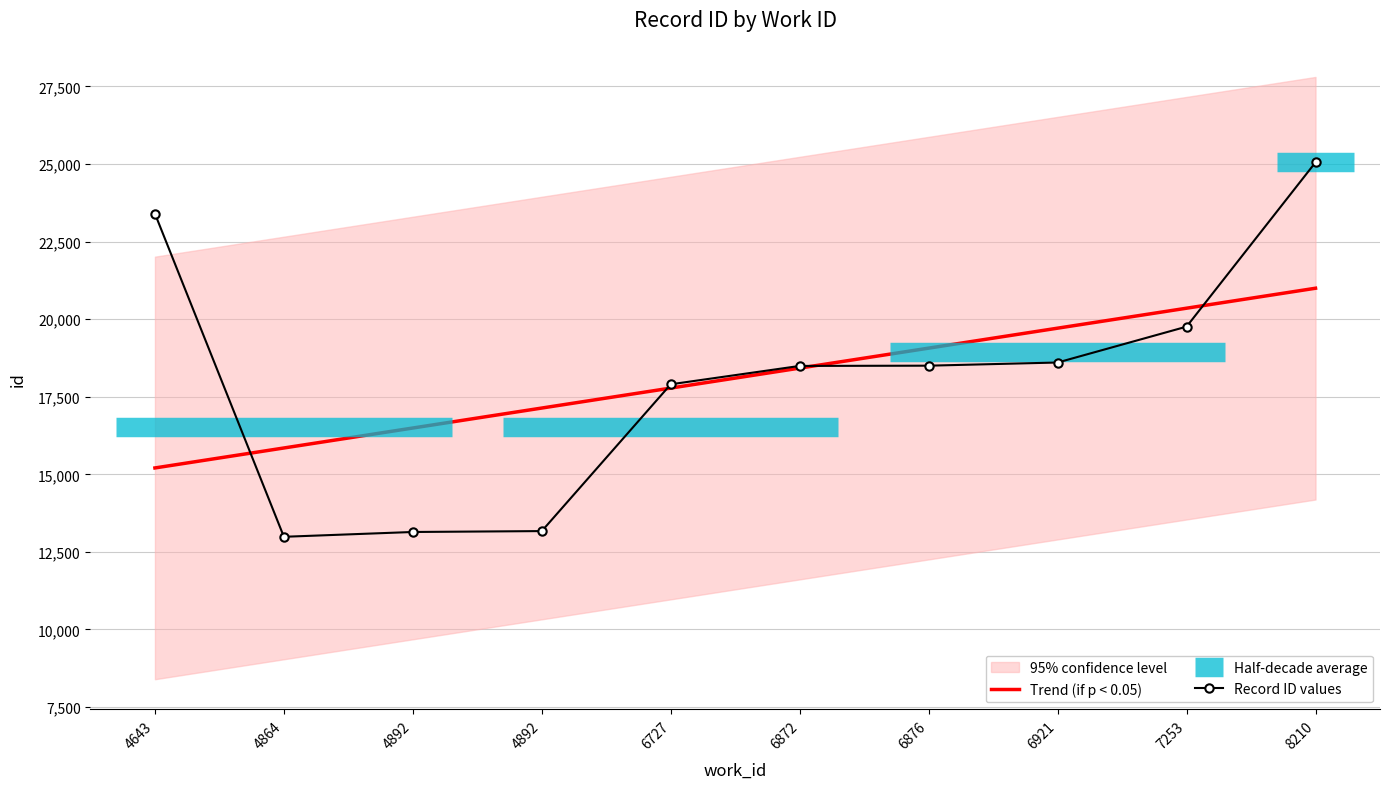

What is the smallest value displayed?

12986